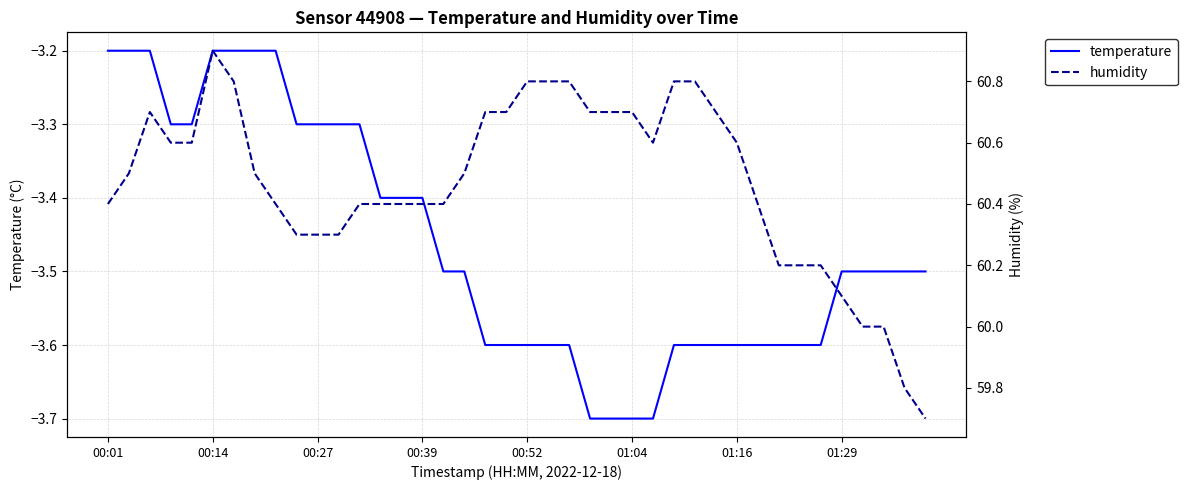

The value of humidity at 01:16 is 14.9. True or false?

False